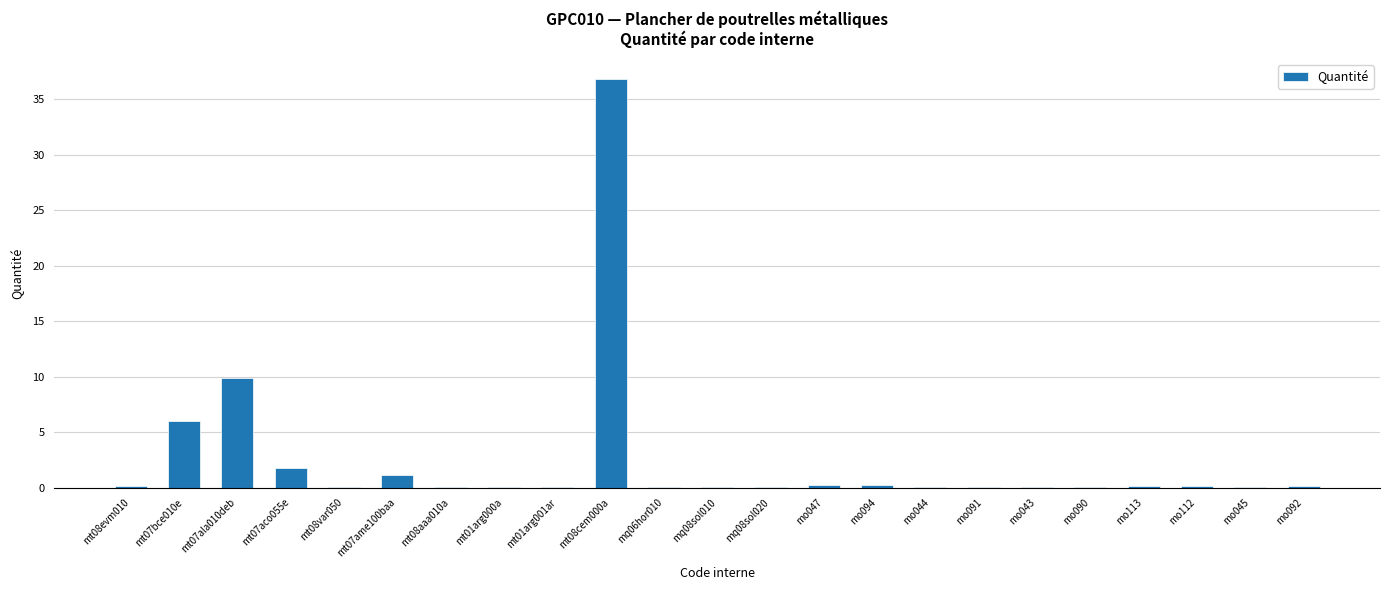

What is the change in value from mt07aco055e to mo113?

-1.7